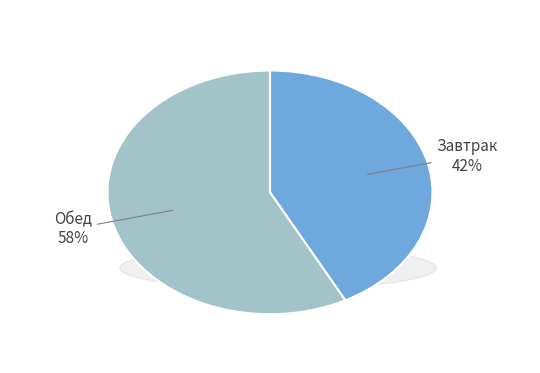

To the nearest percent, what portion does Завтрак represent?

42%